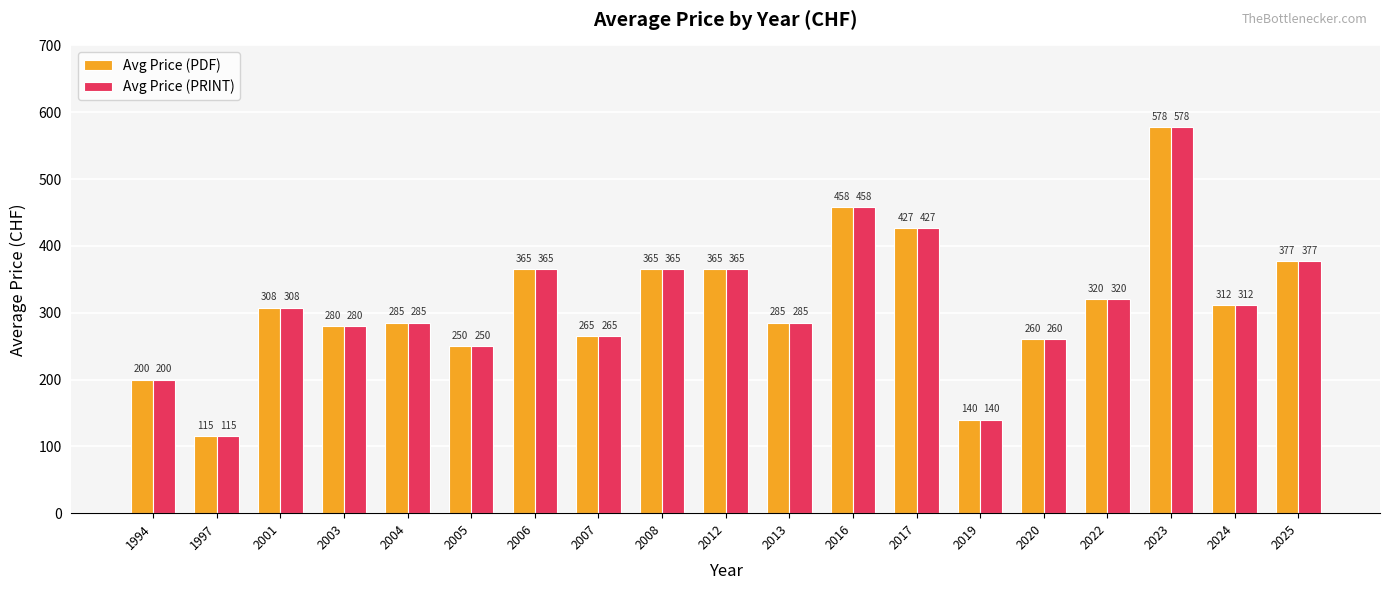

True or false: Avg Price (PDF) has a value of 180.3 at 2022.

False